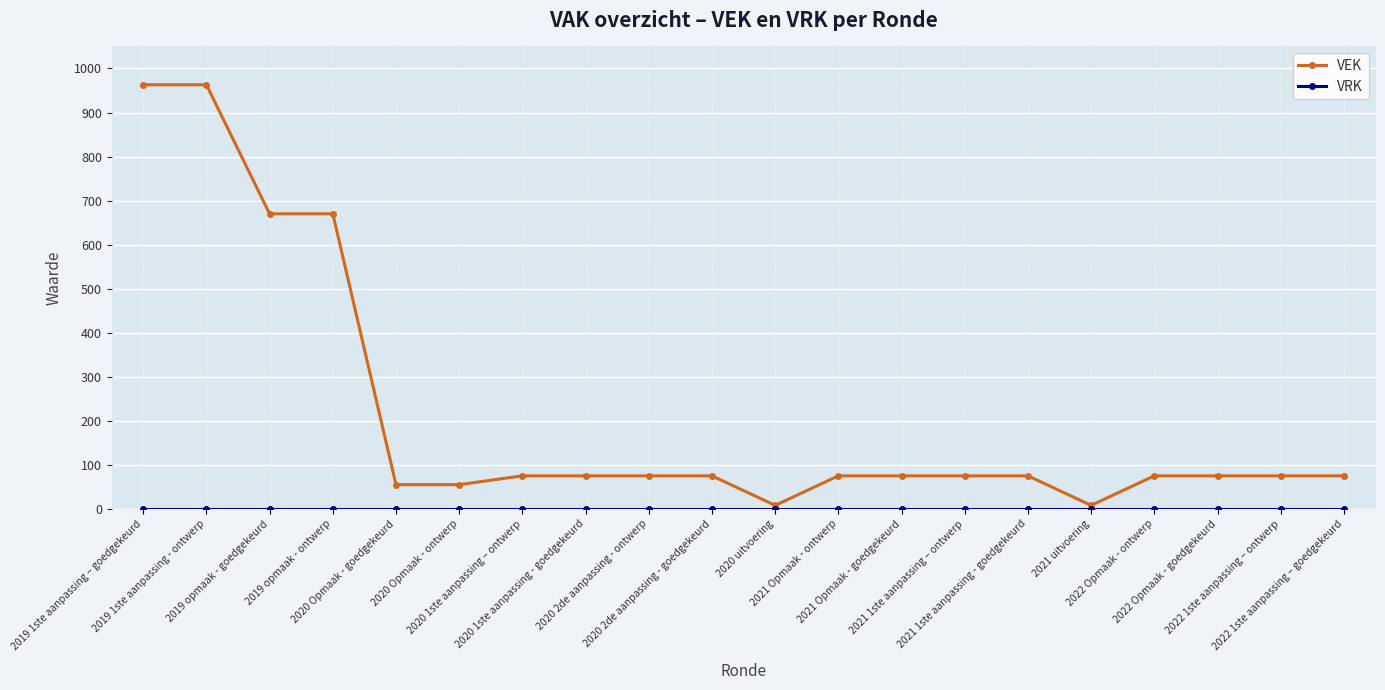

What is the greatest value displayed?

963